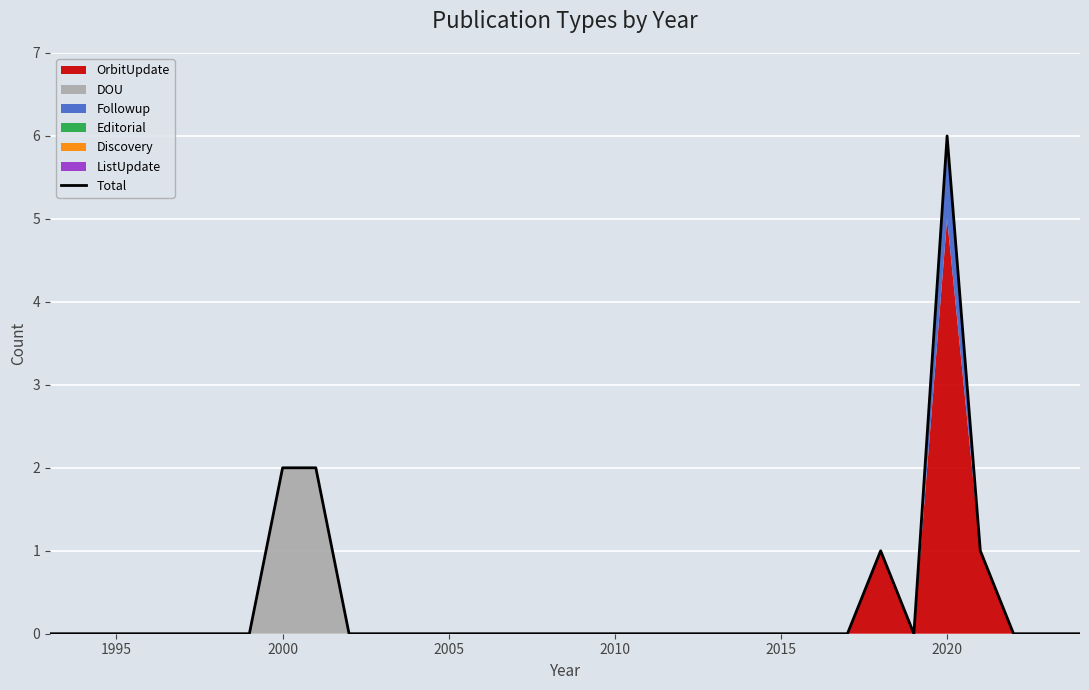

True or false: Total has a value of 0 at 1995.

True